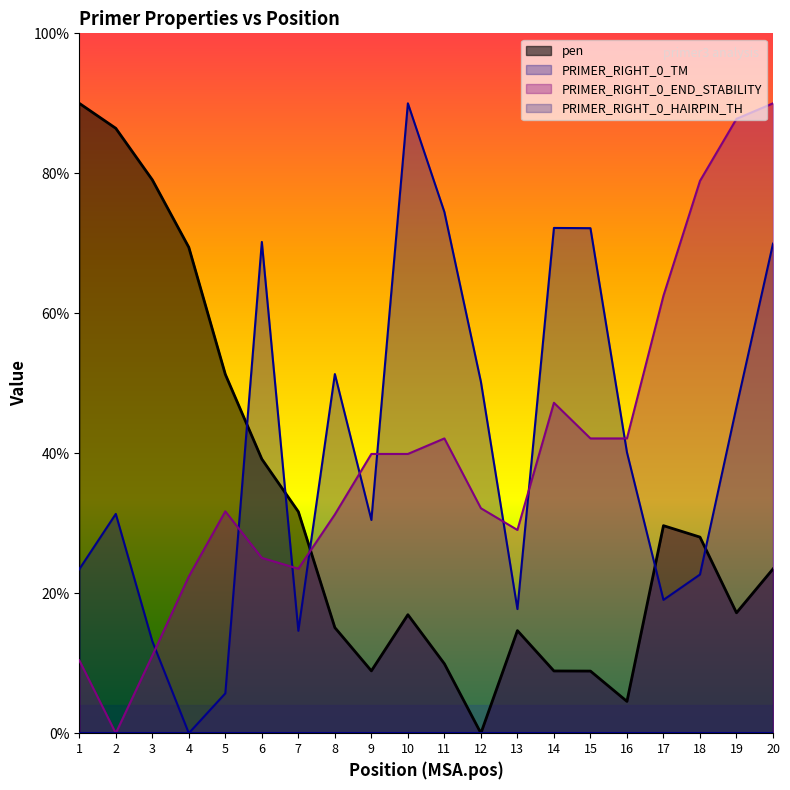

Which series has the largest total across all categories?

PRIMER_RIGHT_0_TM